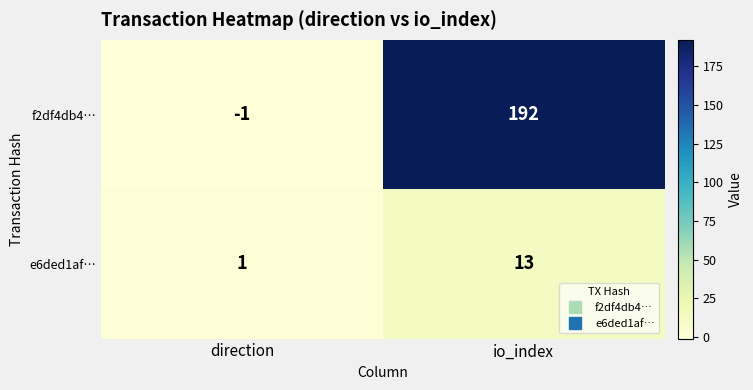

Reading left to right, list all the values displayed in this chart.

f2df4db4…: -1	192
e6ded1af…: 1	13